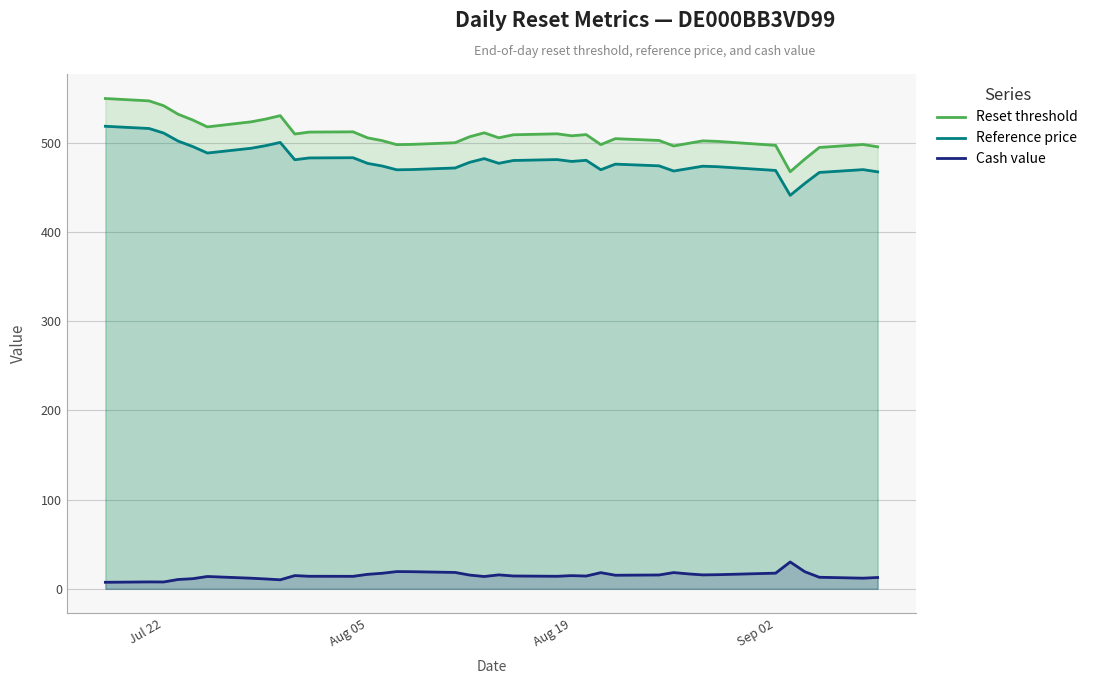

What is the difference between the maximum and minimum values in the Reset threshold series?

82.1